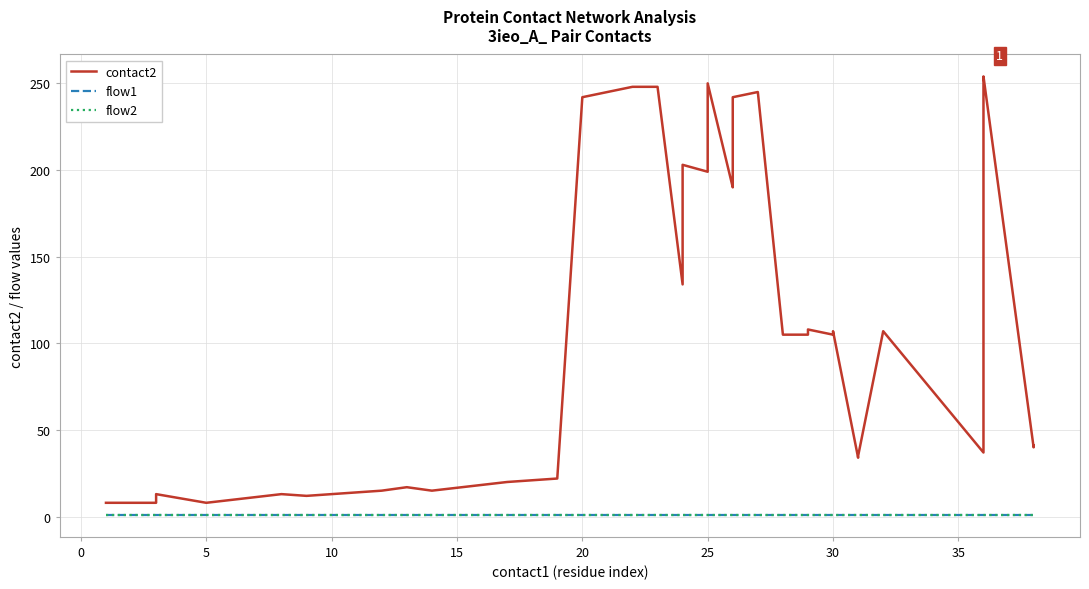

True or false: contact2 has more than 1 points higher than both neighbors.

True